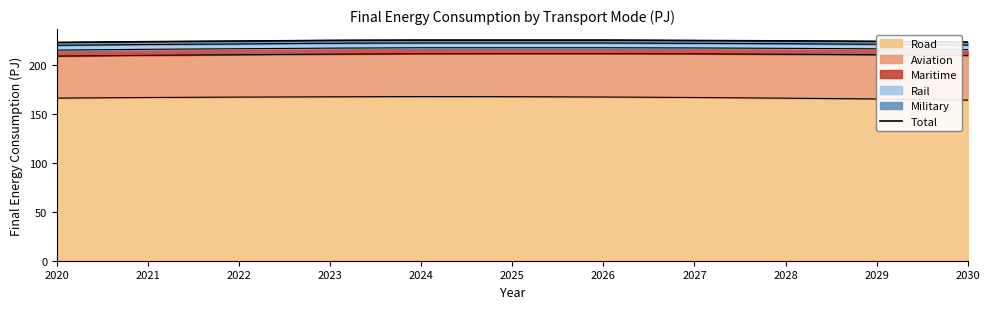

What is the change in value from 2022 to 2027?

+0.6